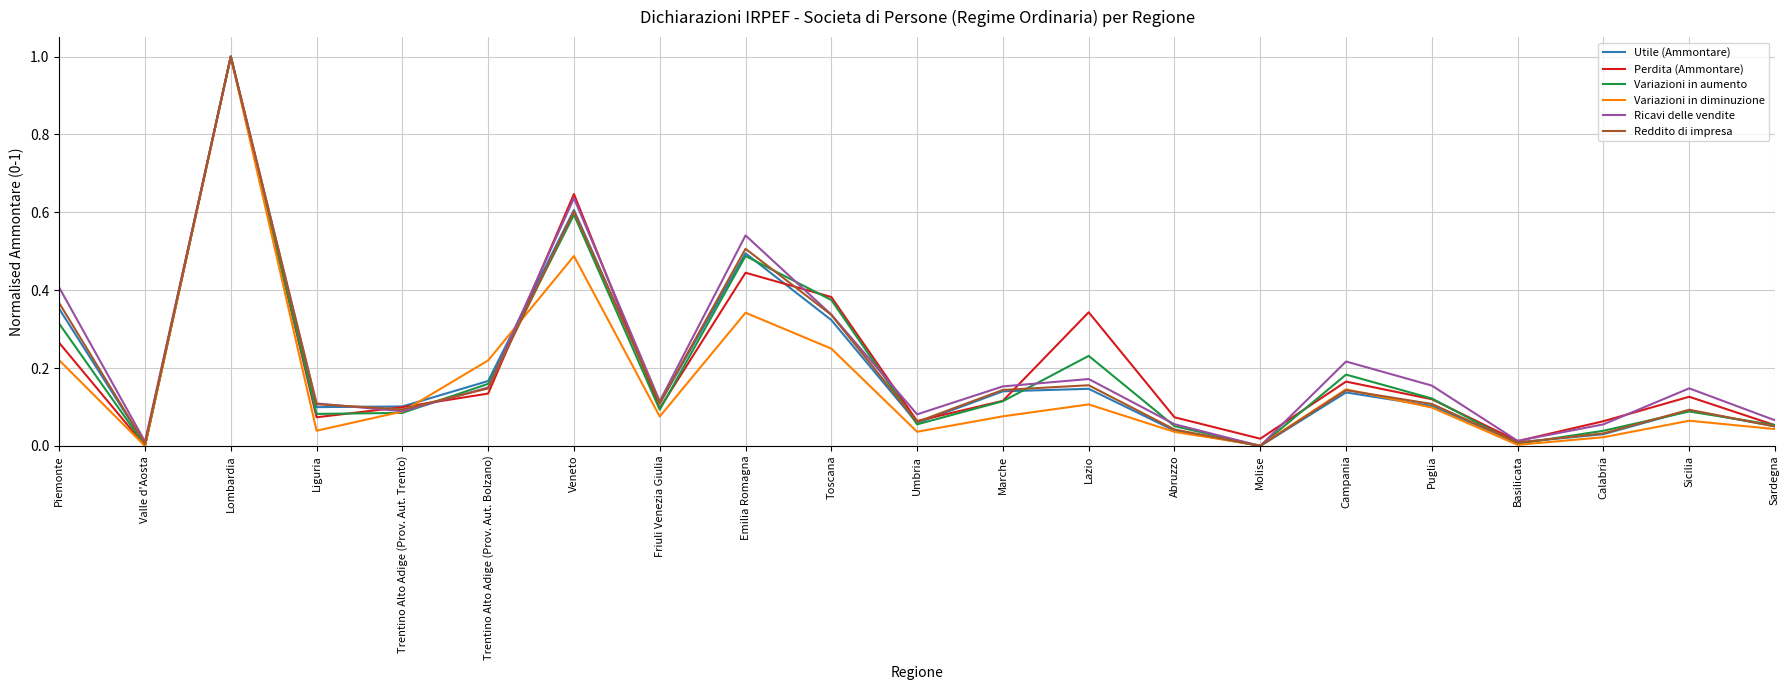

Which series changed the most between Trentino Alto Adige (Prov. Aut. Trento) and Abruzzo?

Utile (Ammontare)